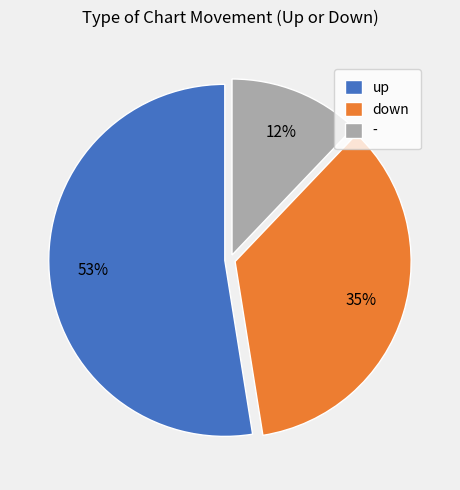

How many slices are in this pie chart?

3